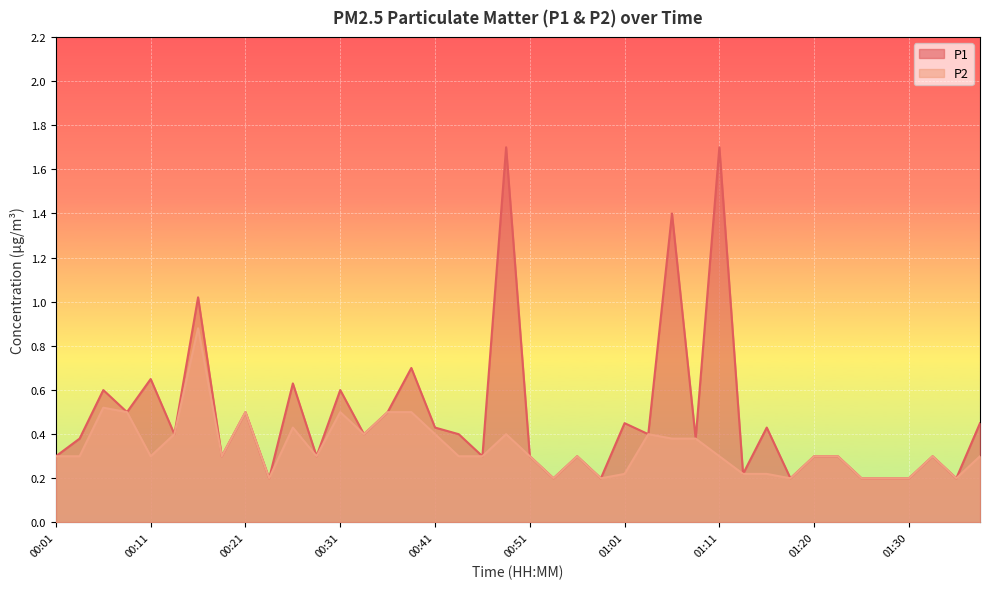

List the series in order of their overall mean, highest first.

P1, P2